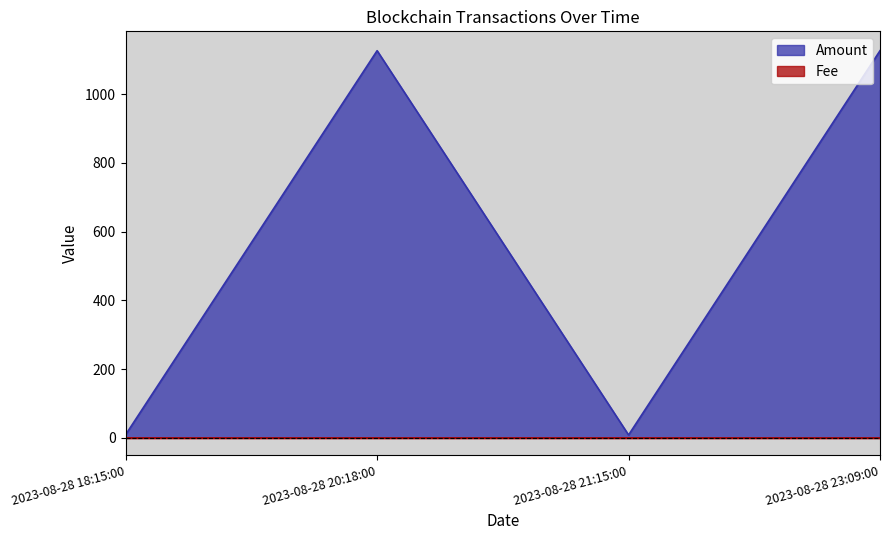

List the labels in order of value, largest first.

2023-08-28 20:18:00, 2023-08-28 23:09:00, 2023-08-28 18:15:00, 2023-08-28 21:15:00